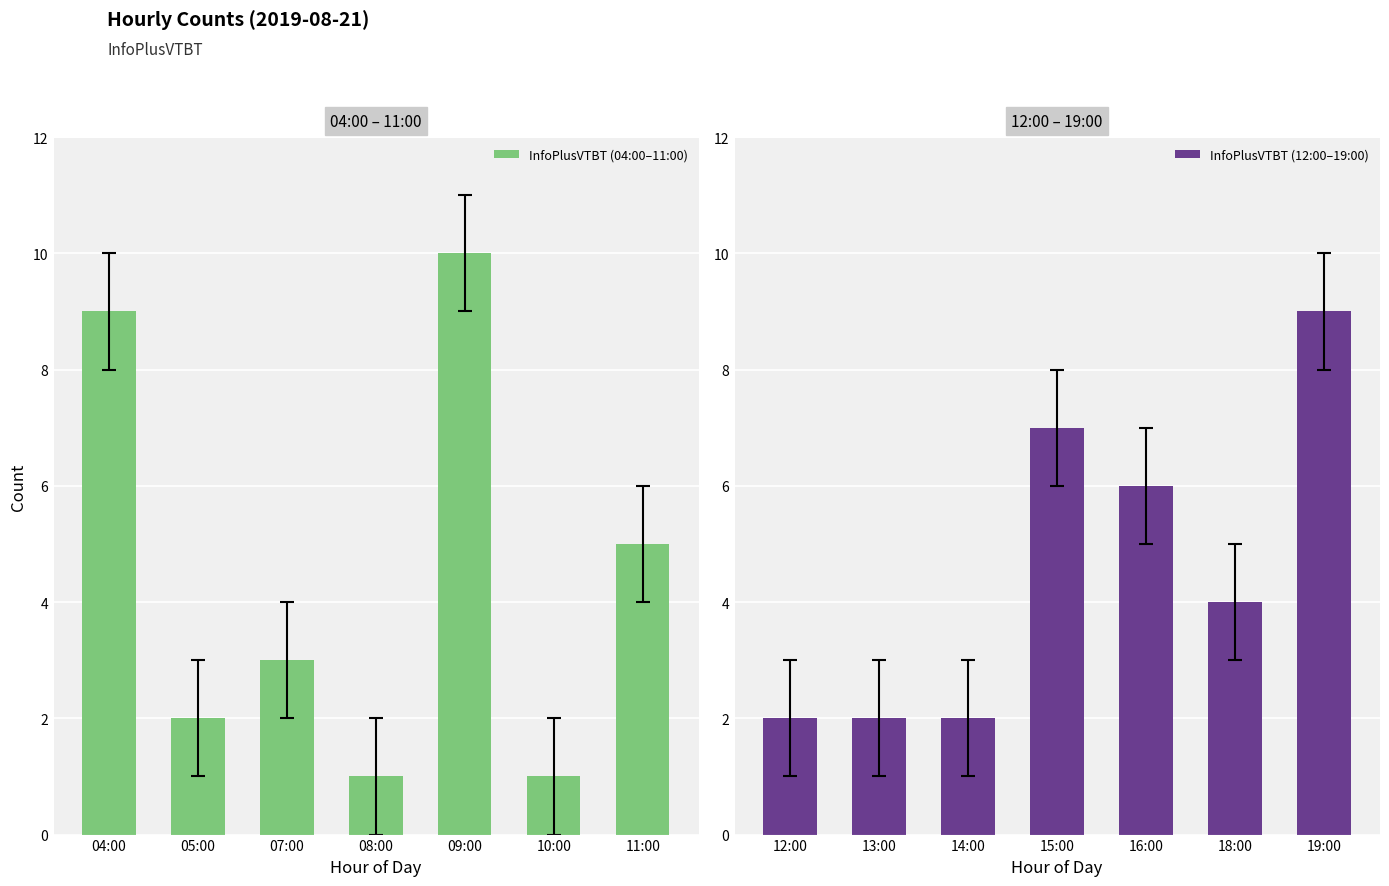

Reading left to right, extract all data points from this chart.

InfoPlusVTBT (04:00–11:00): 04:00=9	05:00=2	07:00=3	08:00=1	09:00=10	10:00=1	11:00=5
InfoPlusVTBT (12:00–19:00): 12:00=2	13:00=2	14:00=2	15:00=7	16:00=6	18:00=4	19:00=9